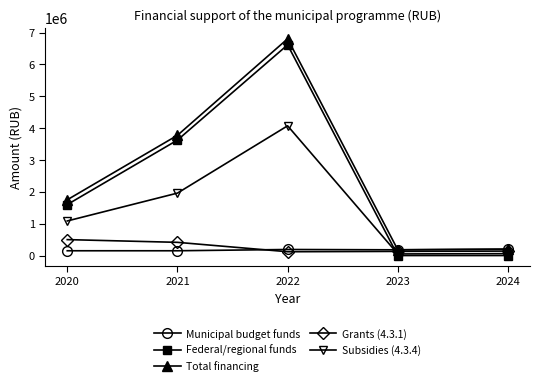

What is the value of the Federal/regional funds point at the 3rd from the left?

6613756.6